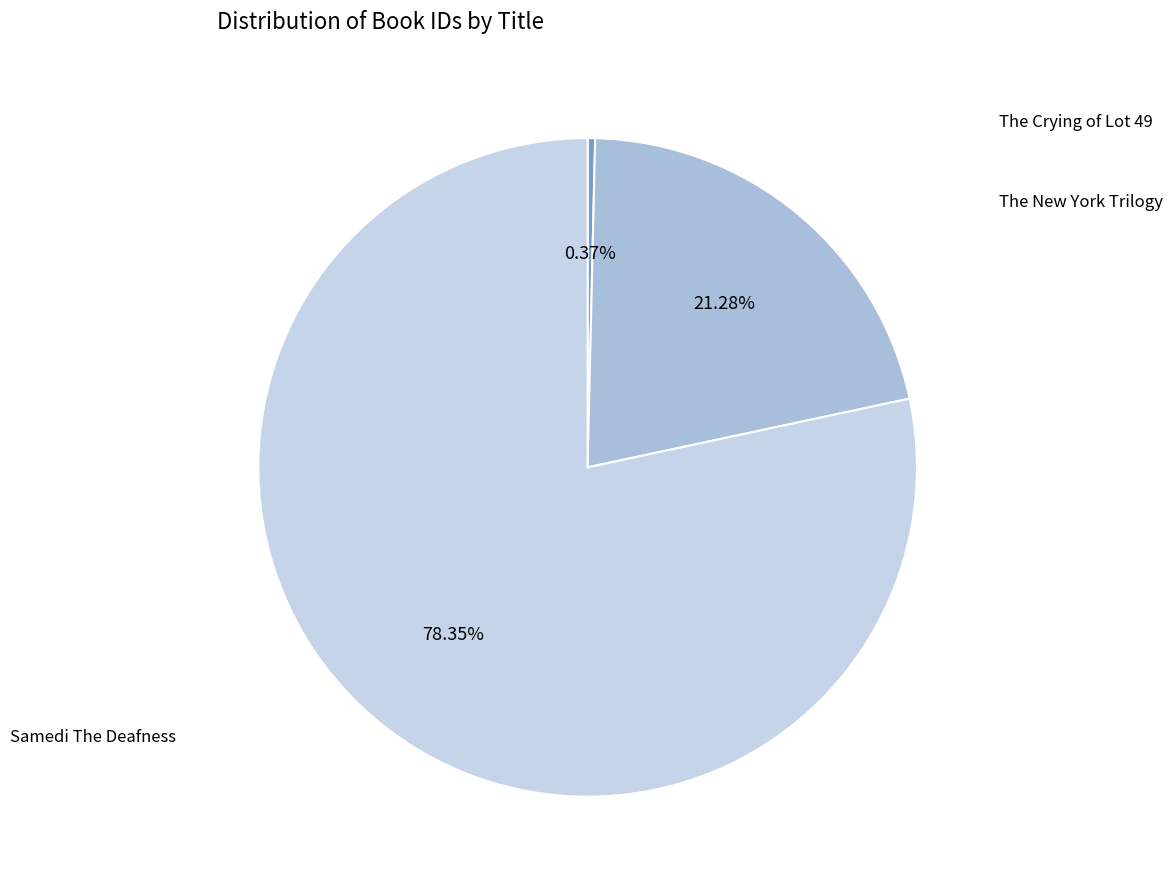

To the nearest percent, what is the average slice percentage?

33%